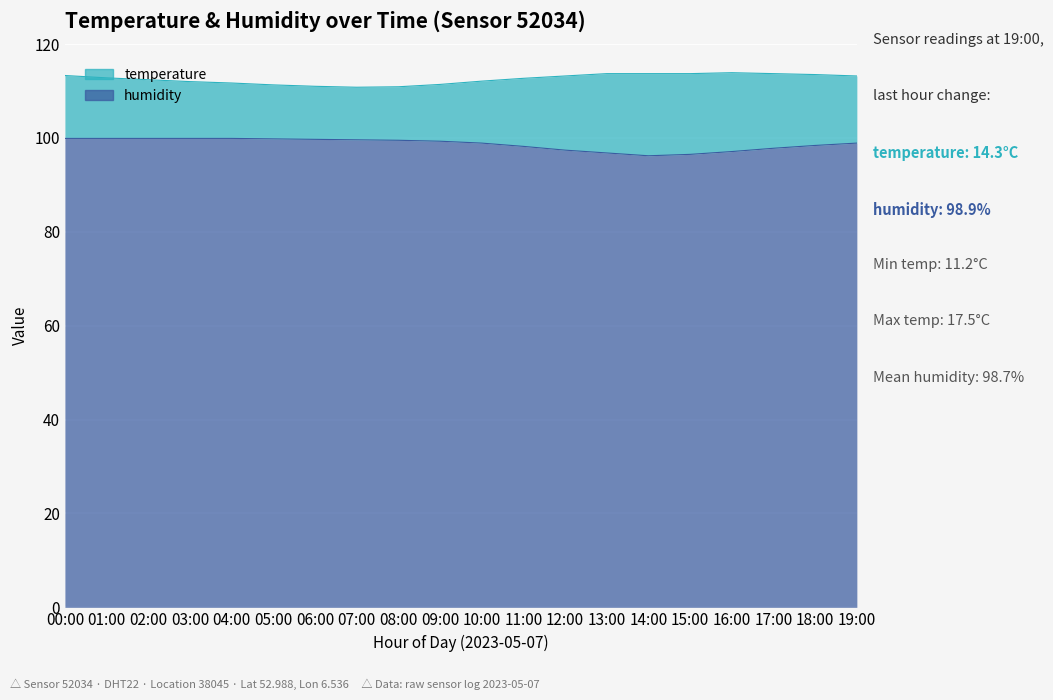

At which category does the chart reach its minimum across all series?

14:00